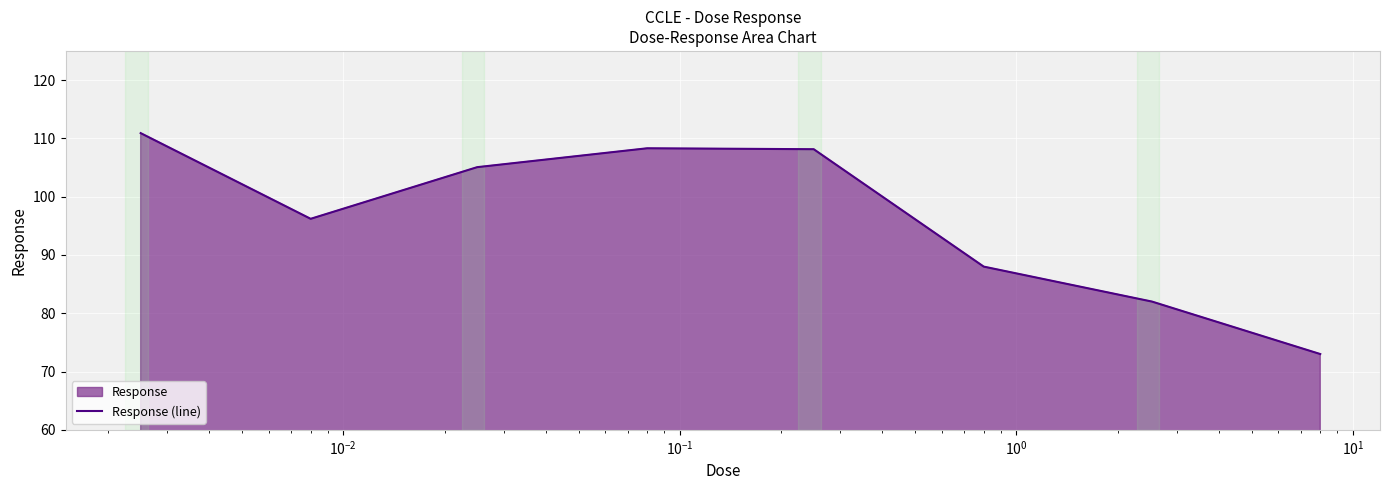

What is the maximum value shown in the chart?

110.9